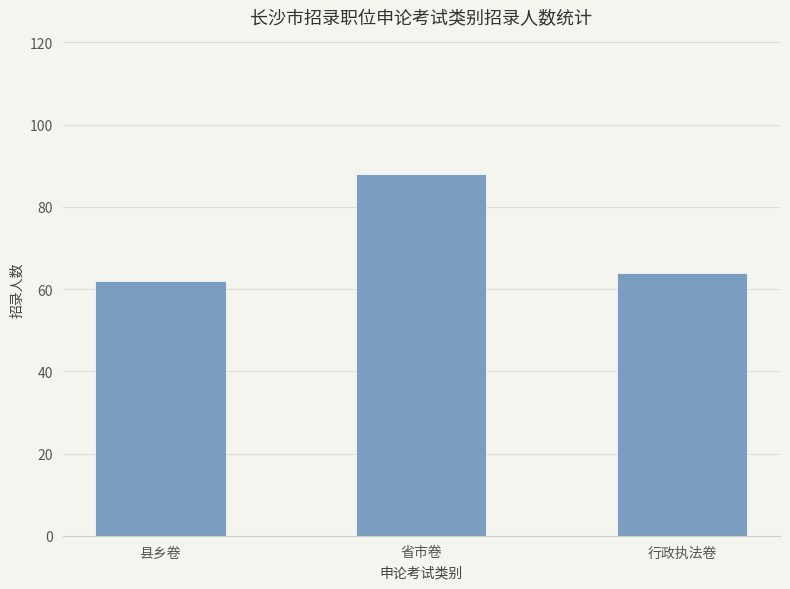

What is the label of the 2nd bar from the right?

省市卷